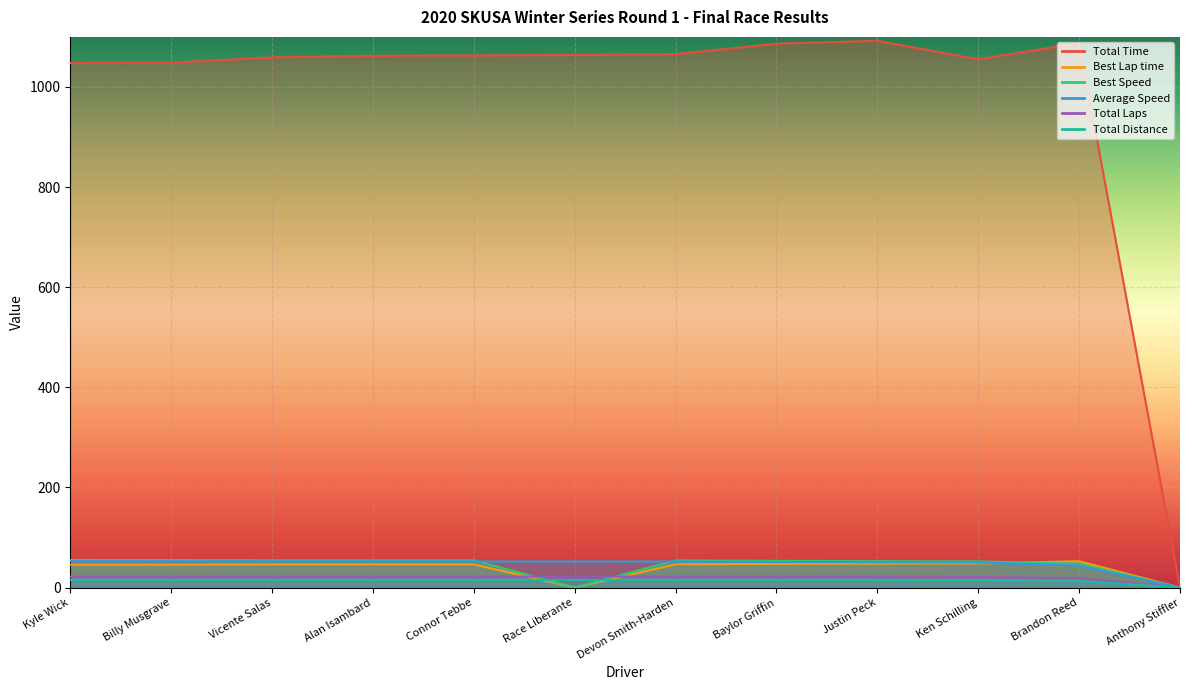

How many values in Total Laps are above zero?

11